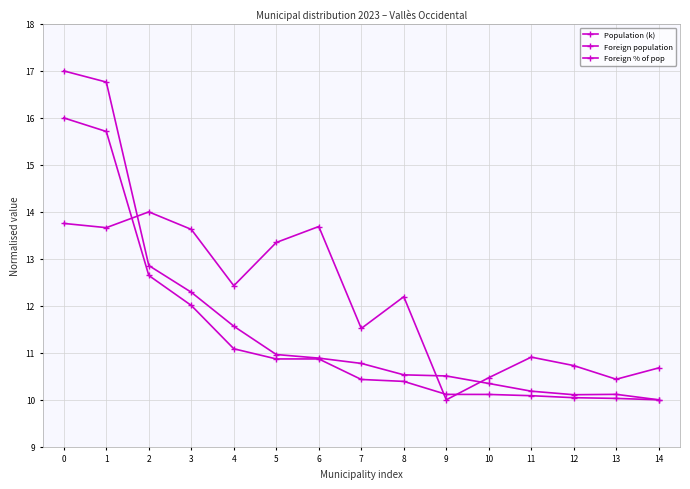

The value of Foreign % of pop at 3 is 13.6. True or false?

True